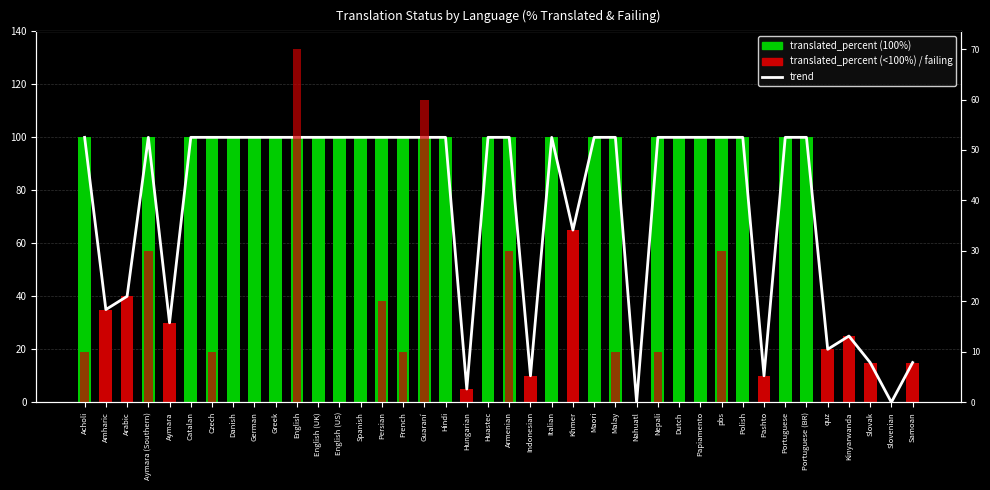

What is the maximum value for translated_percent?

100